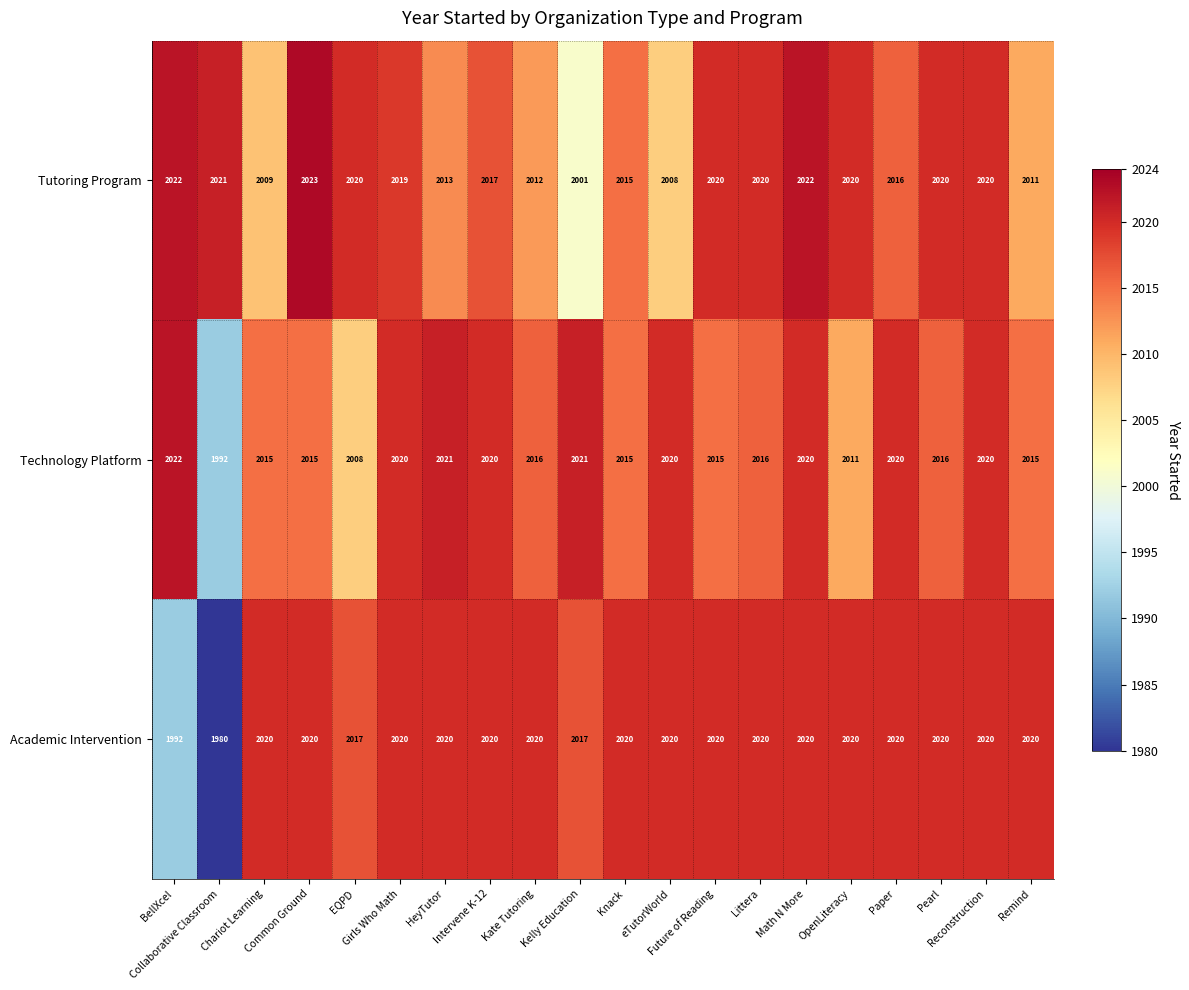

Which series has the widest spread of values?

Academic Intervention